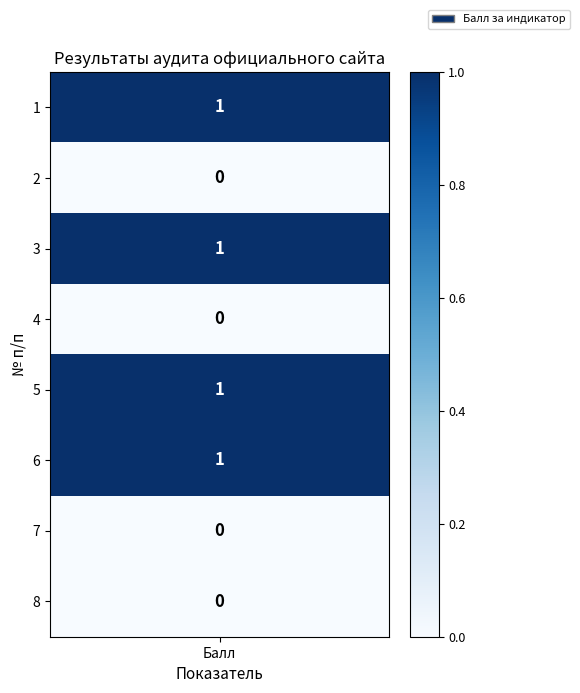

How many series are shown in this chart?

1